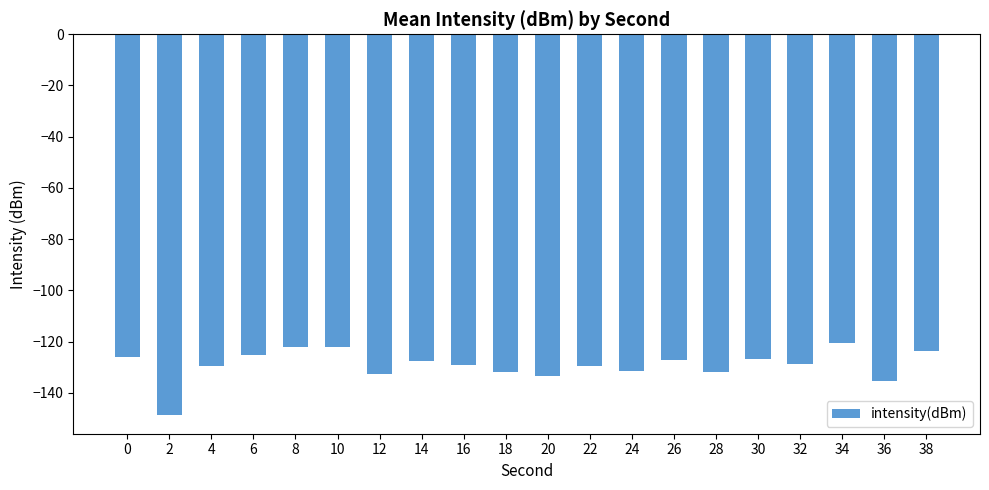

Which has a higher value, 24 or 4?

4